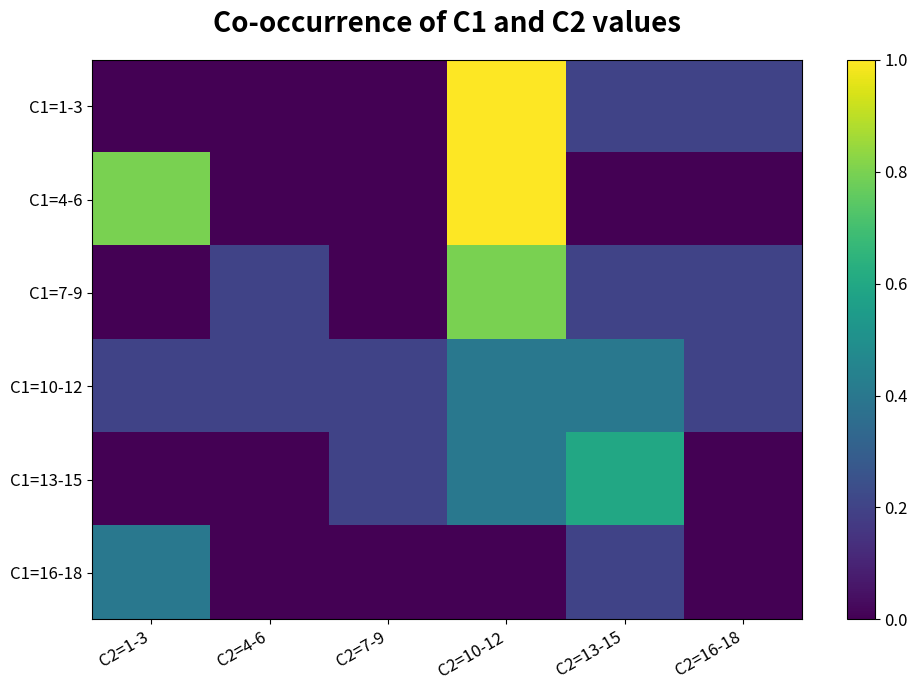

Count the number of categories in the chart.

6